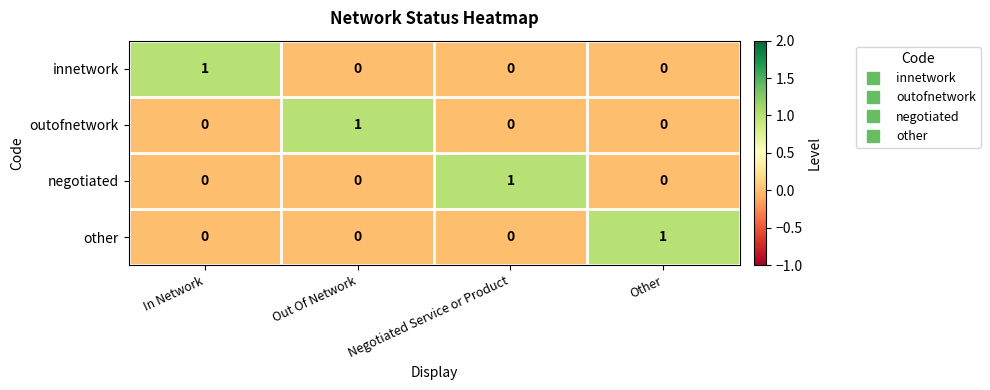

Is it true that negotiated equals 1 at Other?

False